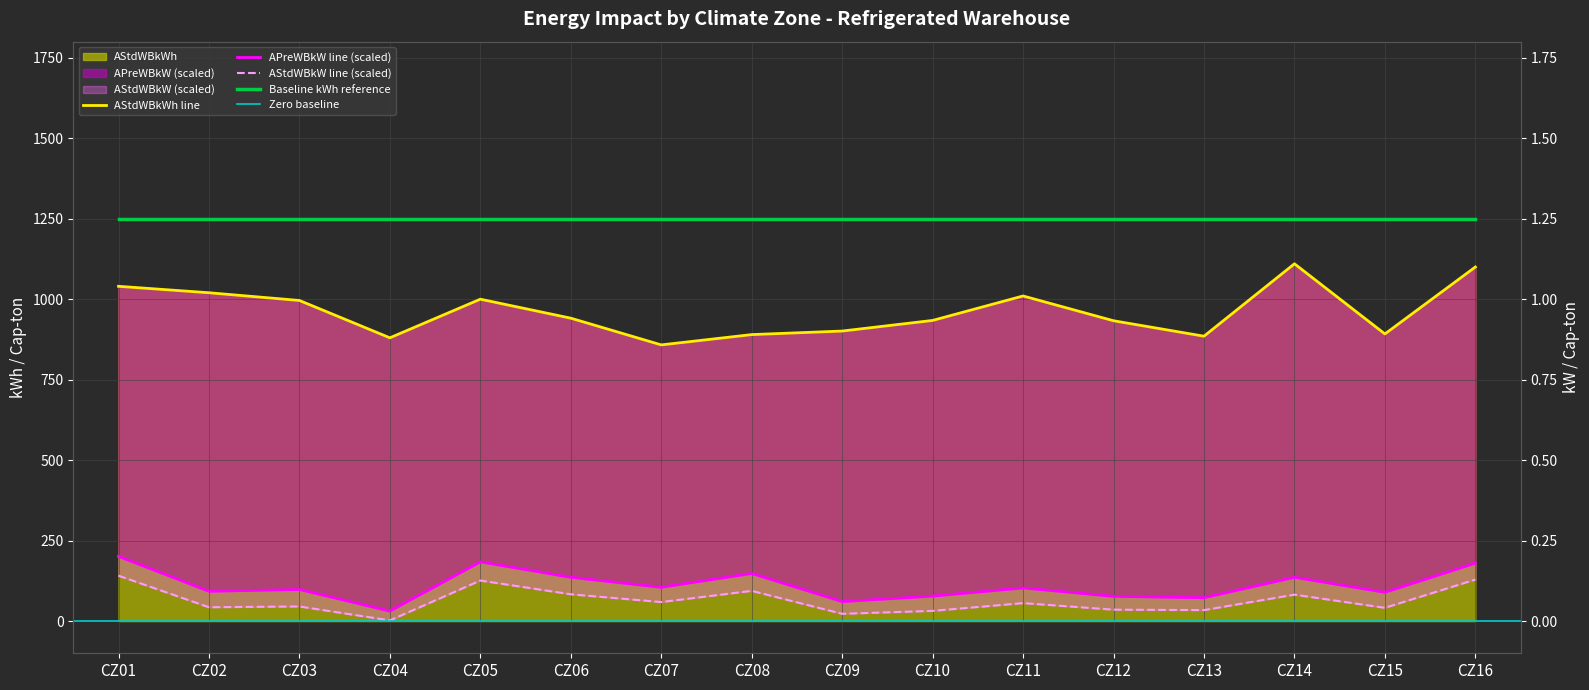

What is the total value across all series at CZ02?

1155.6